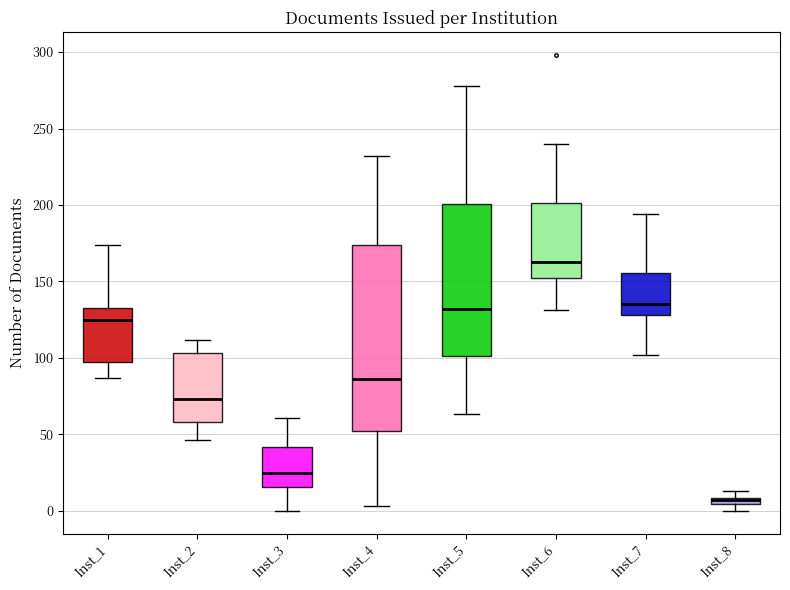

Which box is the tallest, from its lower edge to its upper edge?

Inst_4